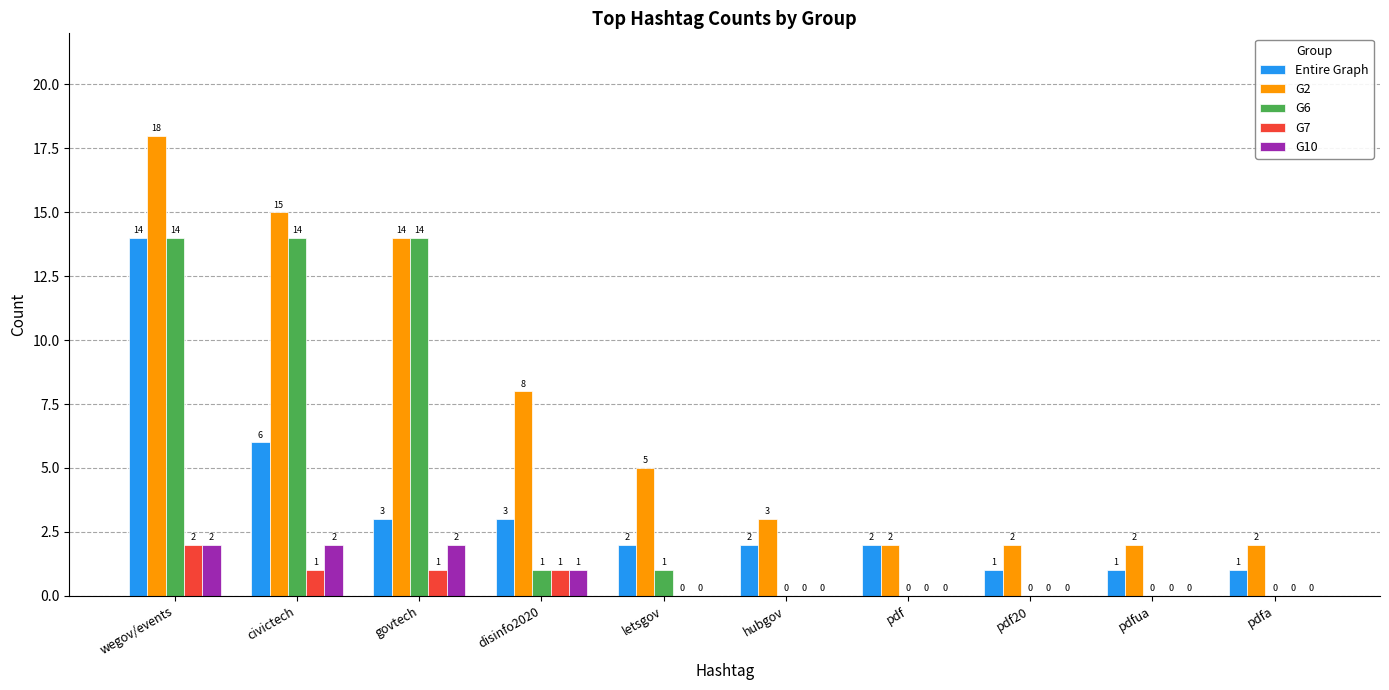

What is the maximum value for G2?

18